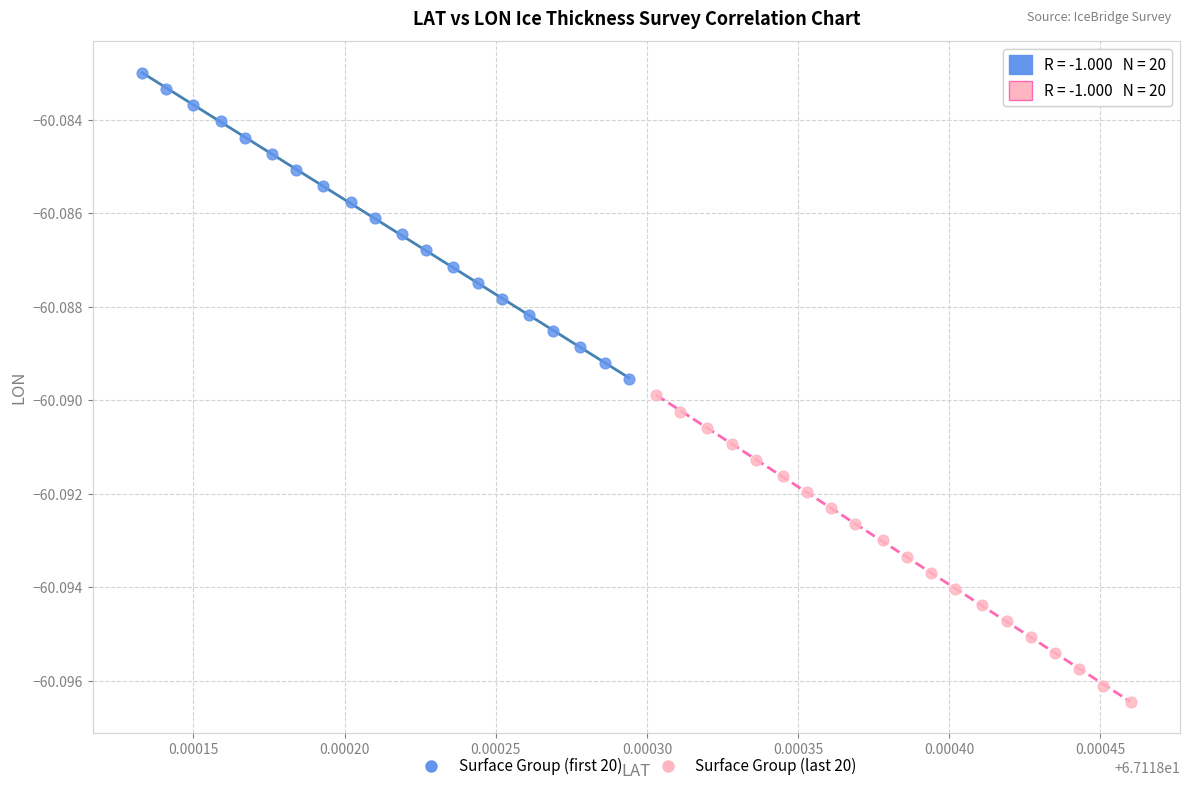

What are all the series names shown in the legend?

Surface Group (first 20), Surface Group (last 20)